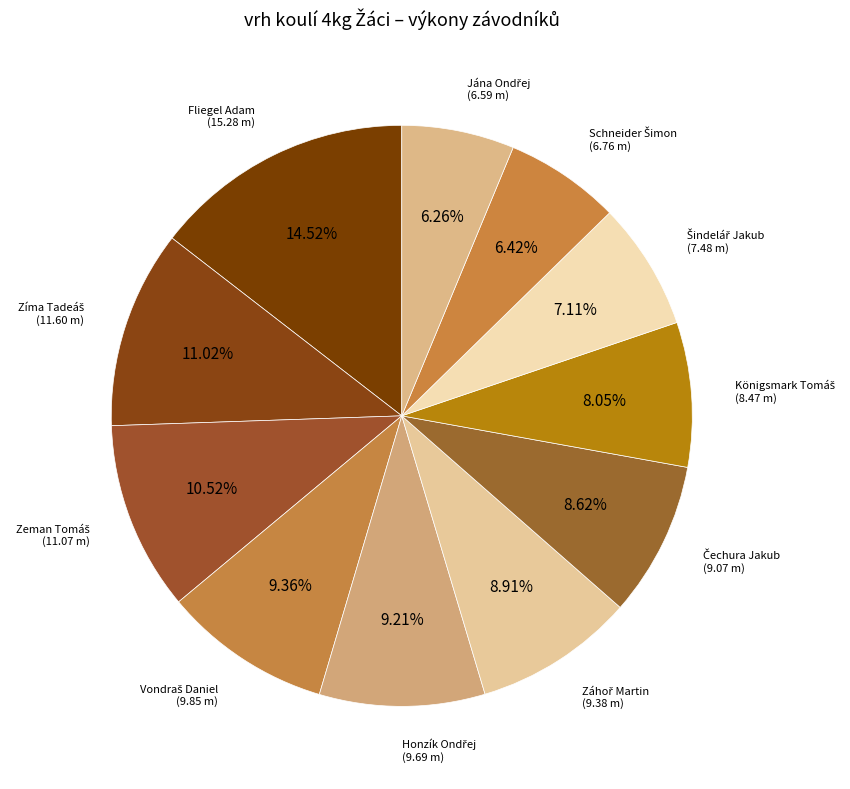

Which slice is the largest?

Fliegel Adam